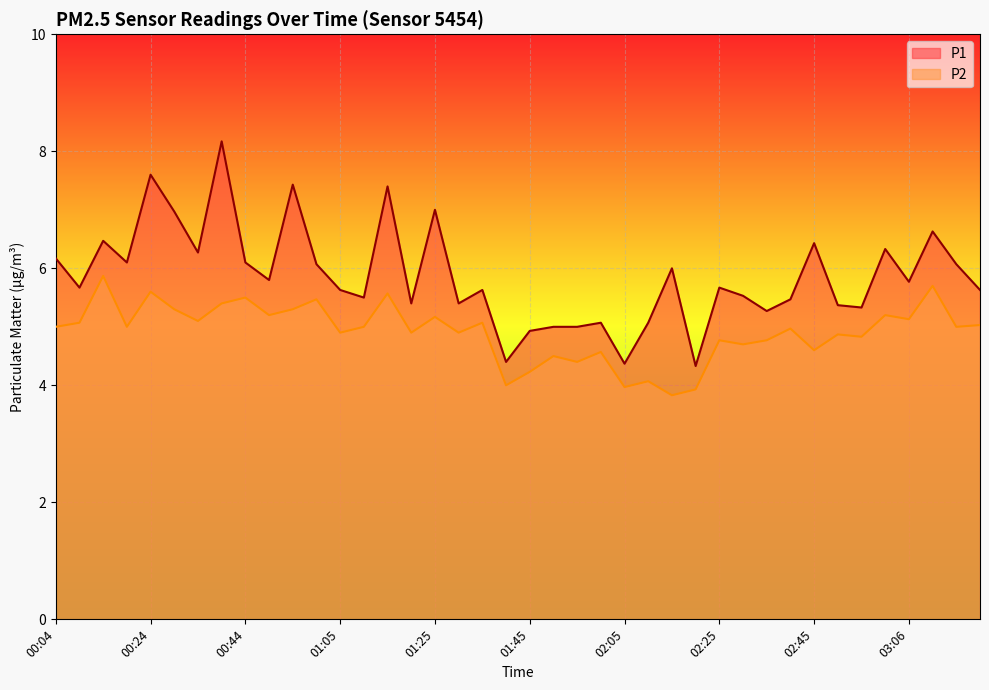

The value of P1 at 03:11 is 6.6. True or false?

True